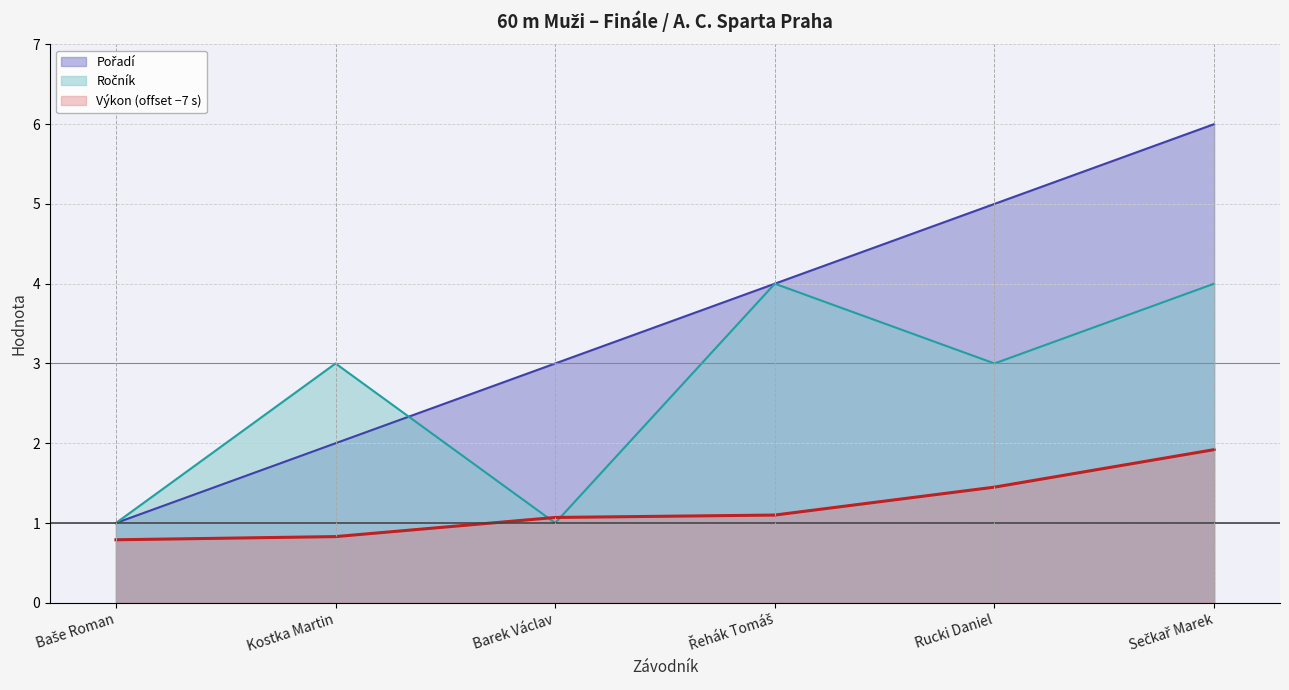

True or false: Výkon and Ročník intersect in this chart.

True